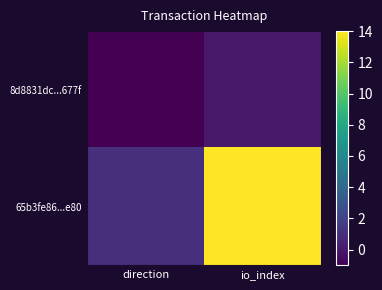

At how many categories does at least one series exceed 3?

1